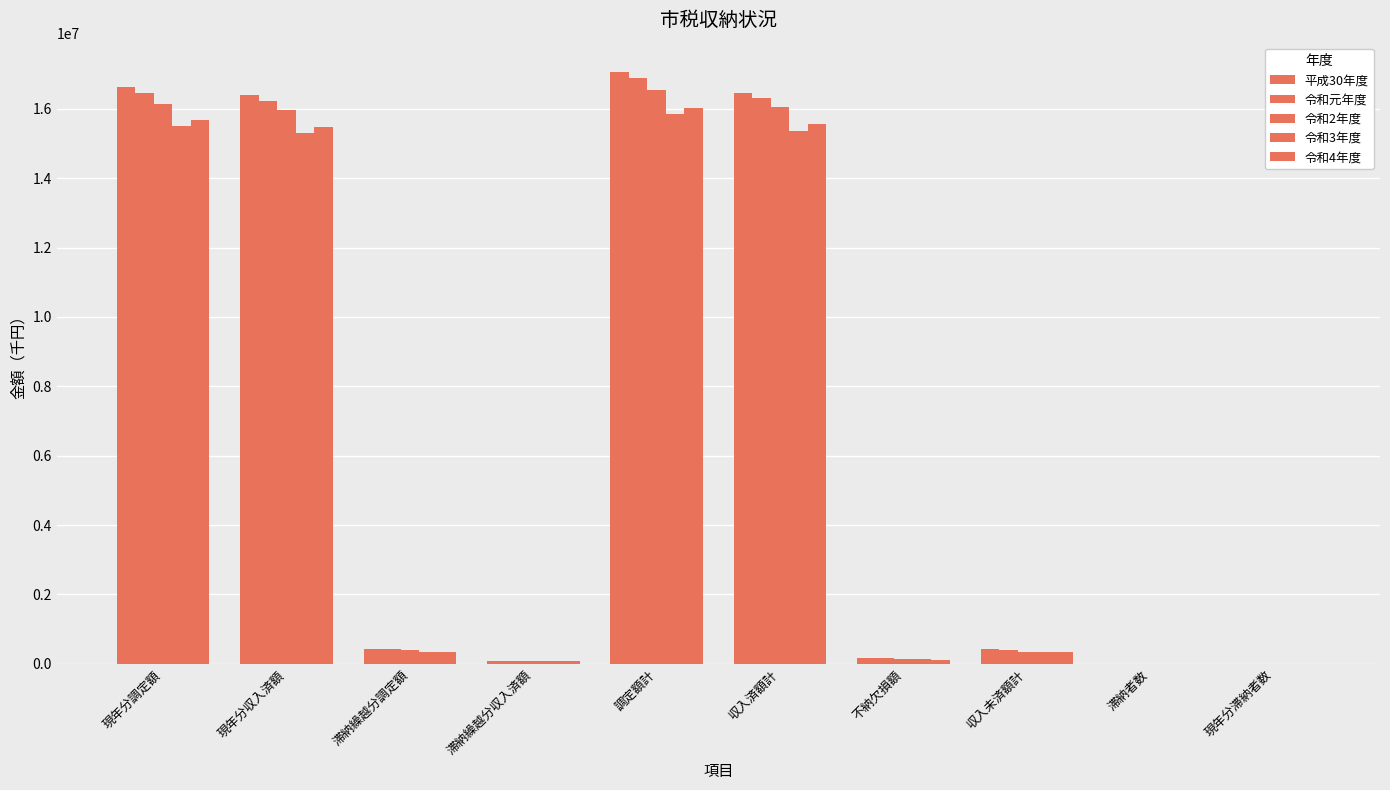

List the series in order of their peak value, lowest first.

令和3年度, 令和4年度, 令和2年度, 令和元年度, 平成30年度